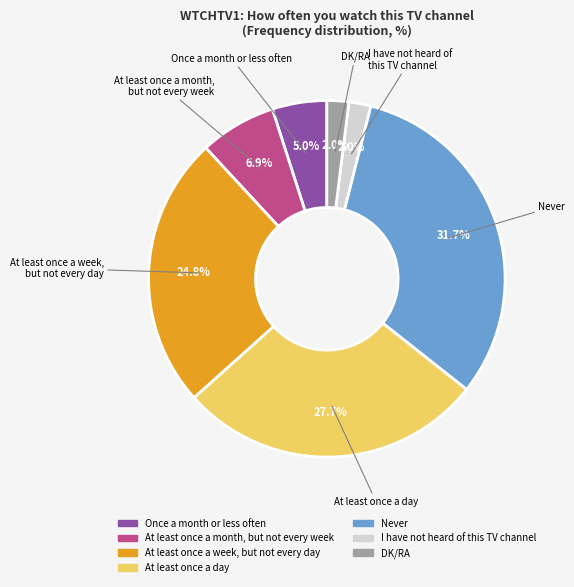

Is I have not heard of this TV channel the majority of the pie?

No